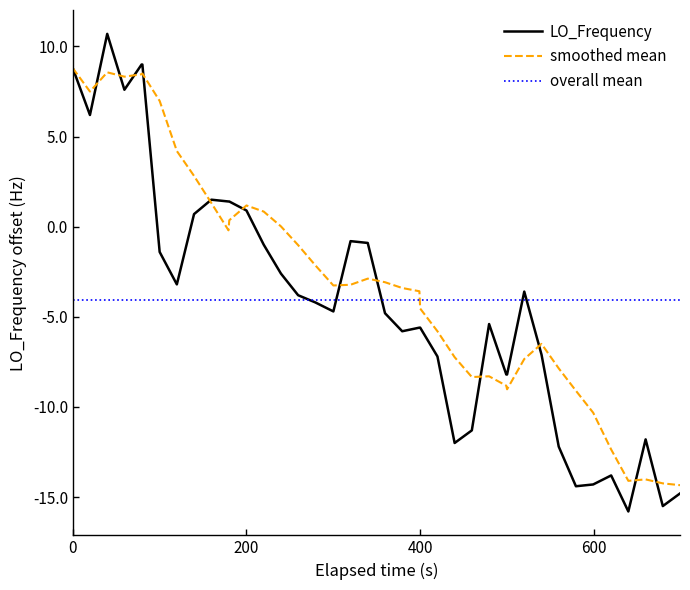

What is the lowest value of the LO_Frequency series?

-15.8